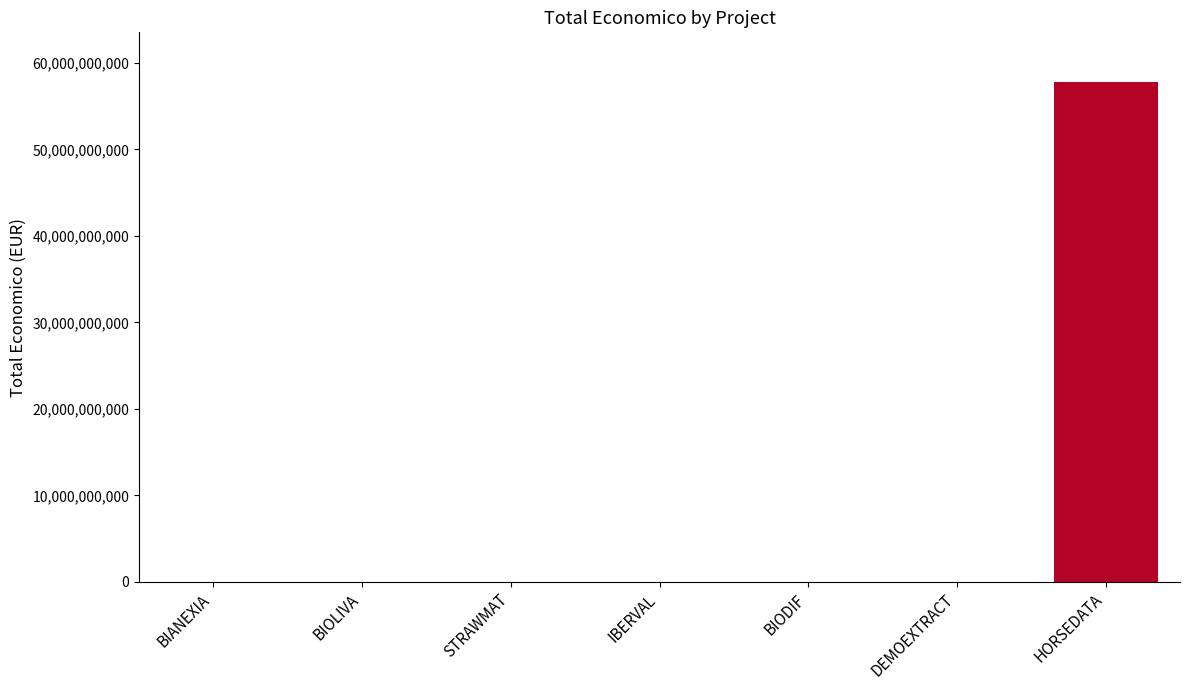

What is the sum of all values?

57767349728